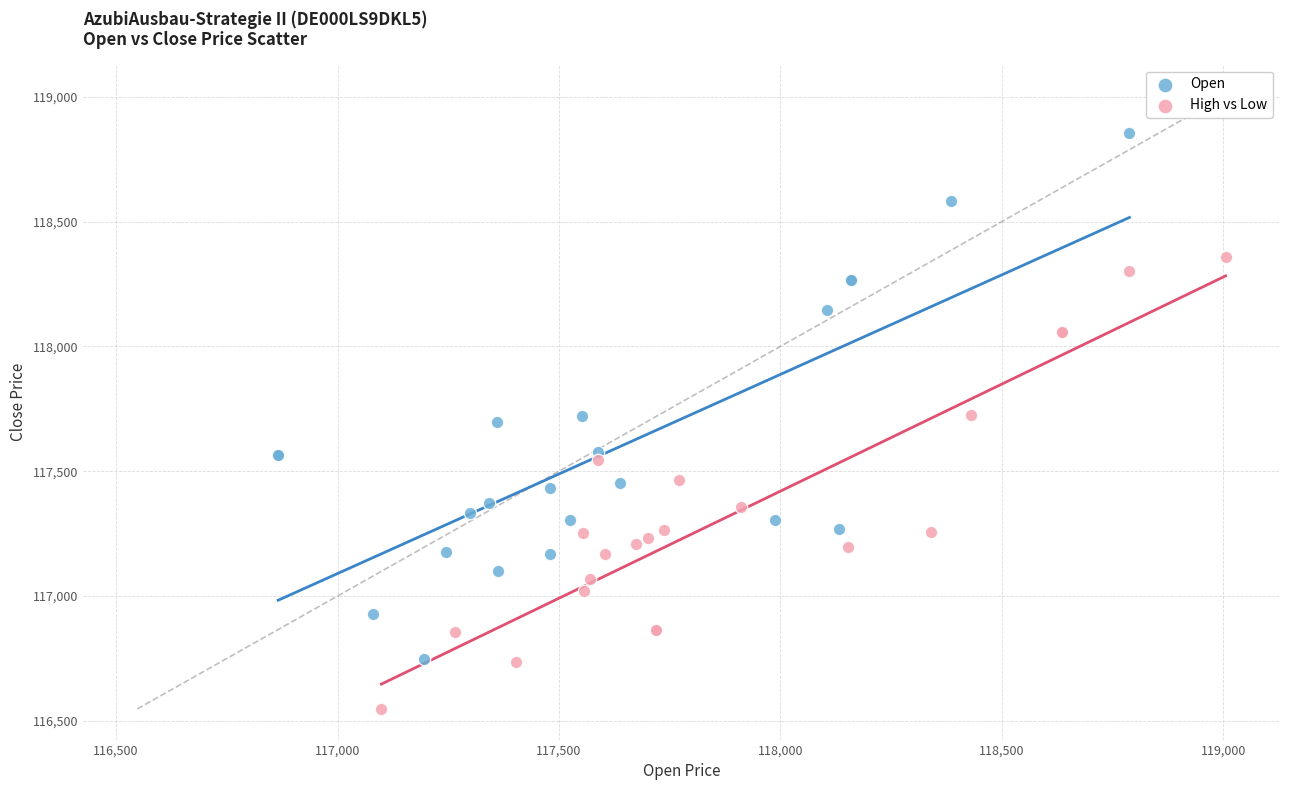

Which series reaches the maximum Y coordinate?

Open